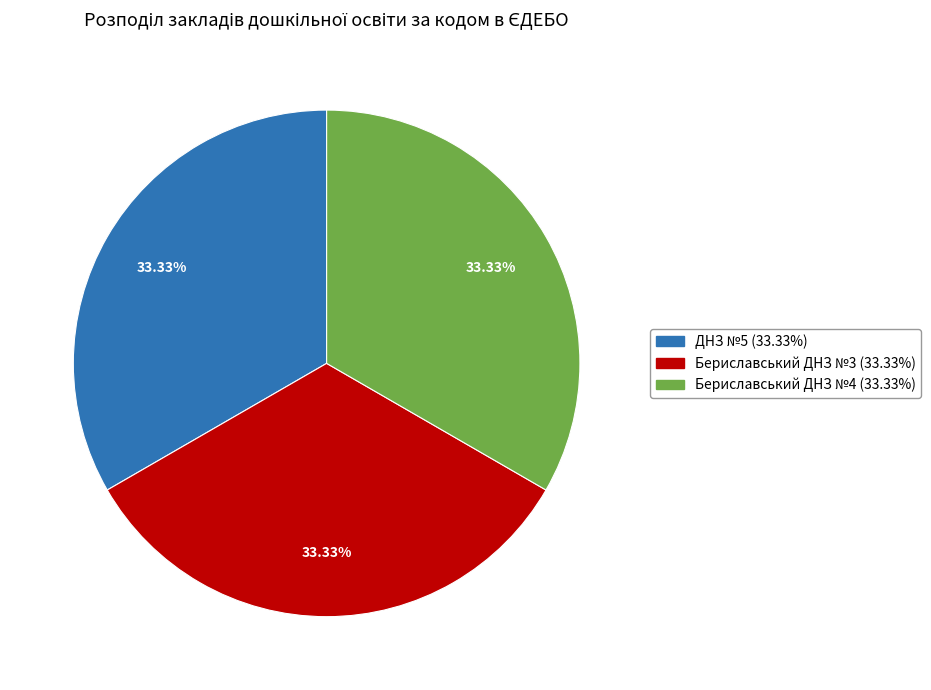

The Бериславський ДНЗ №3 slice represents 33% of the pie. True or false?

True